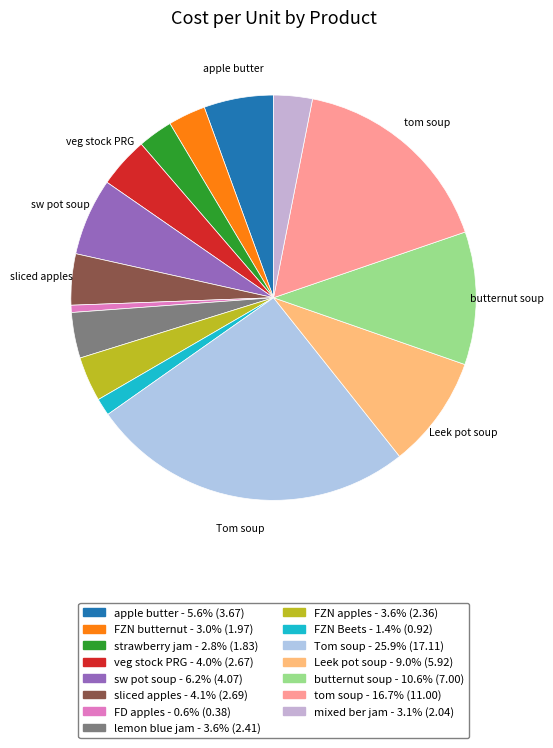

True or false: Leek pot soup accounts for 14% of the total.

False